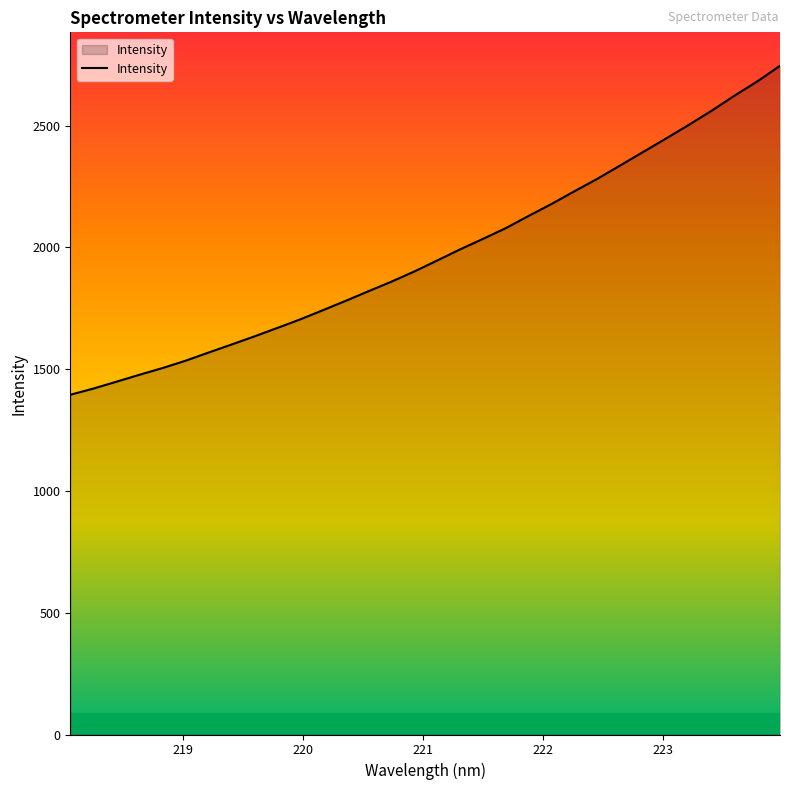

What is the difference between the maximum and minimum values?

1350.7